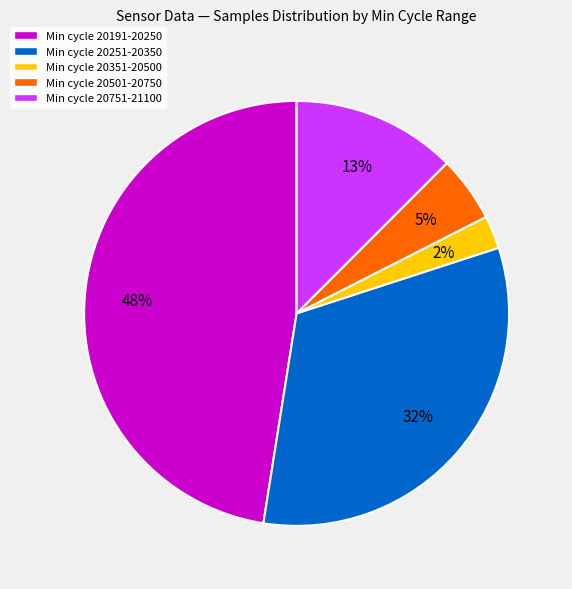

Which slice is the largest?

Min cycle 20191-20250